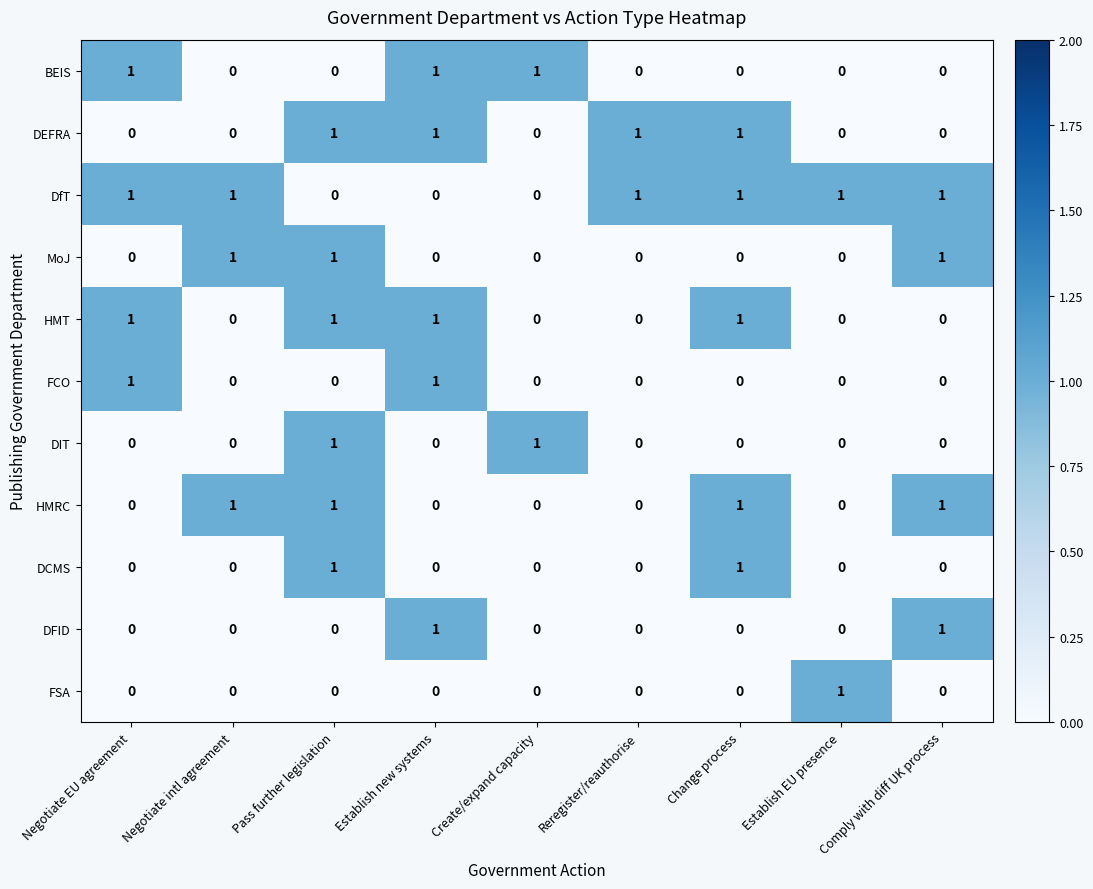

True or false: BEIS has a value of 1 at Create/expand capacity.

True